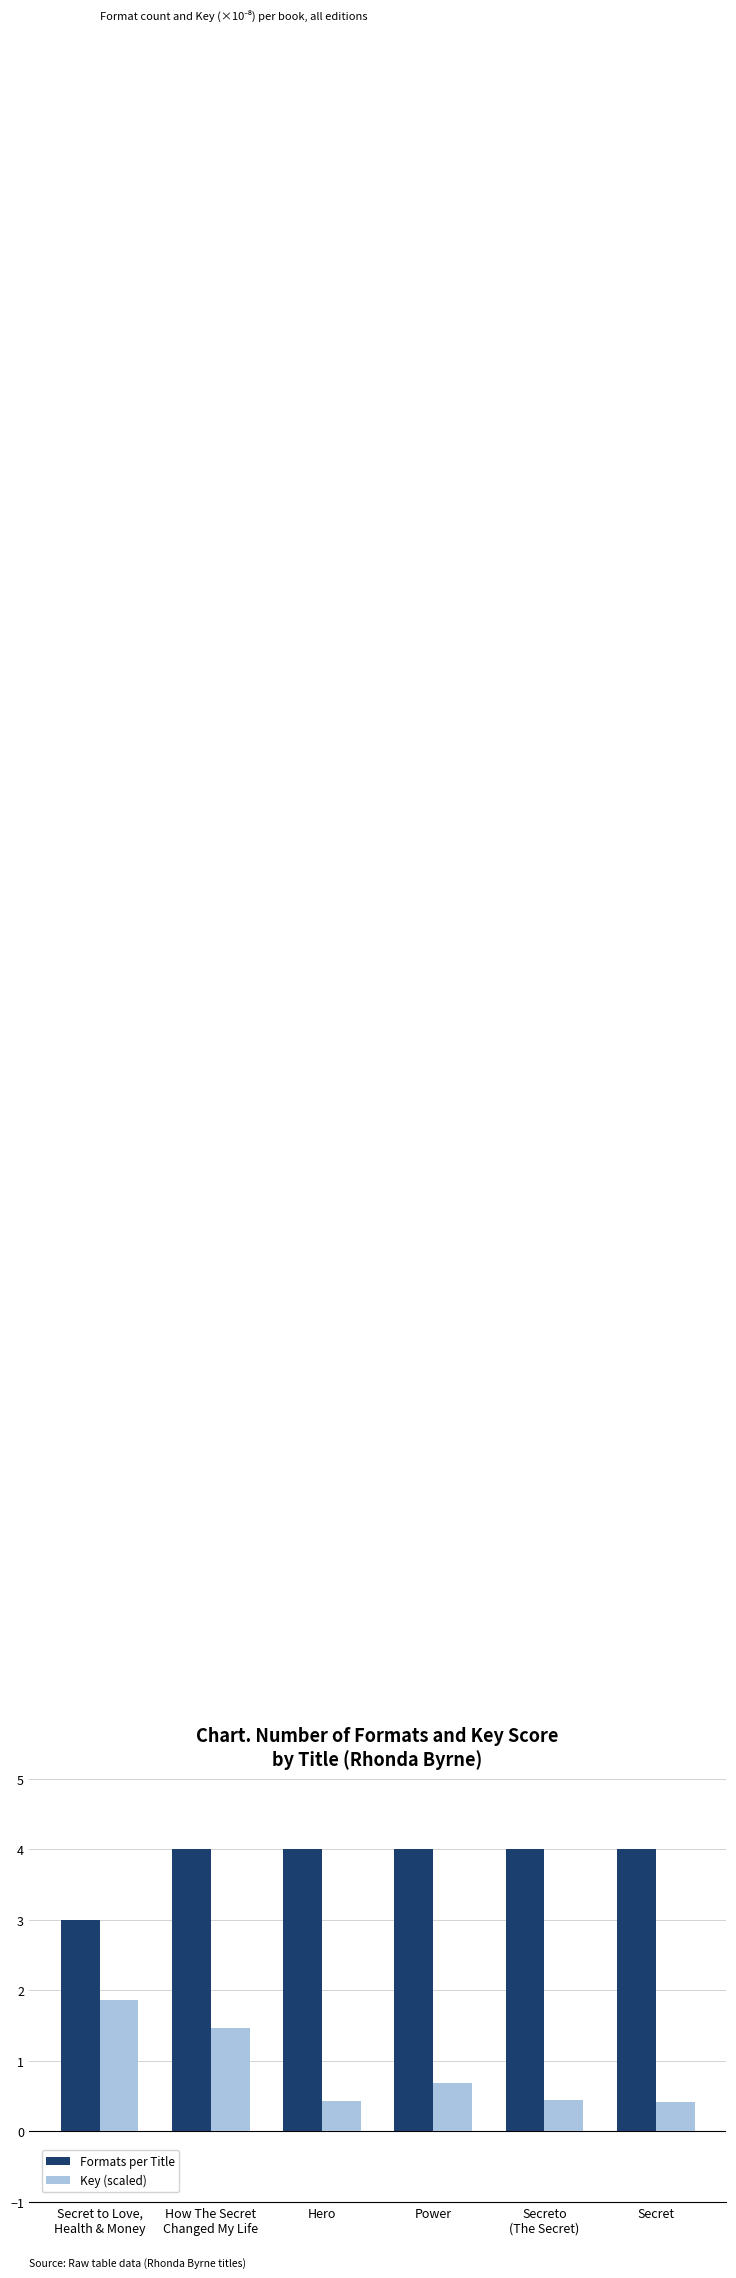

True or false: Formats per Title has a value of 6.5 at Secreto
(The Secret).

False